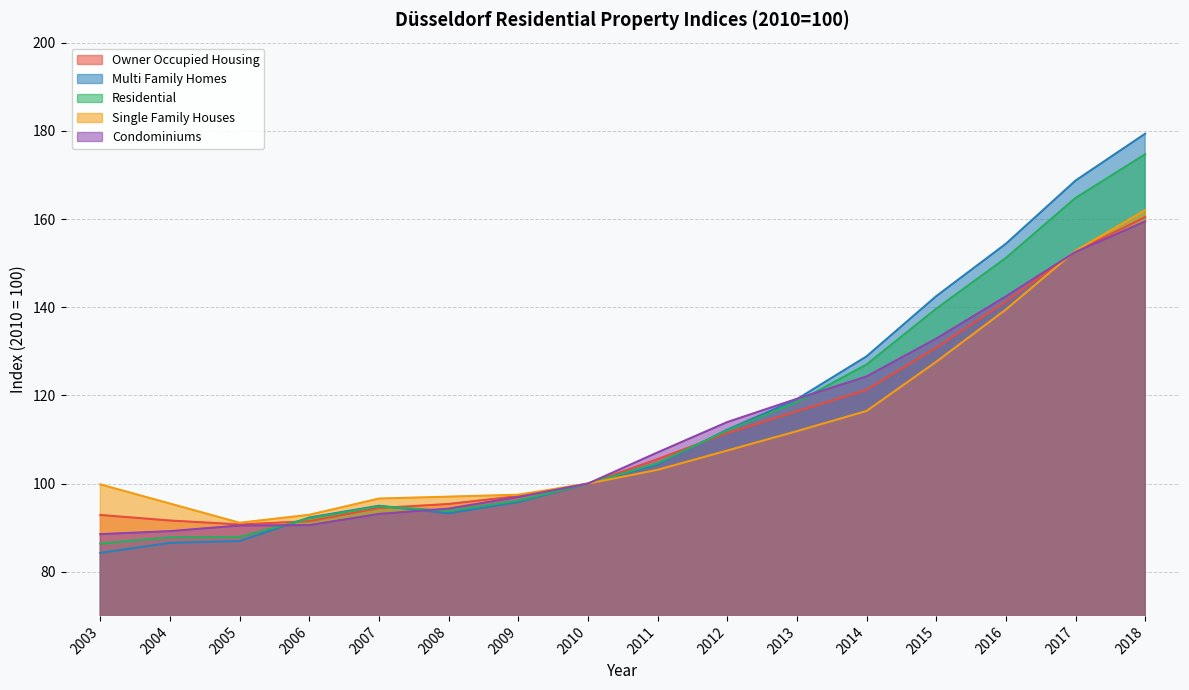

Where is Single Family Houses nearest to the value 126?

2015